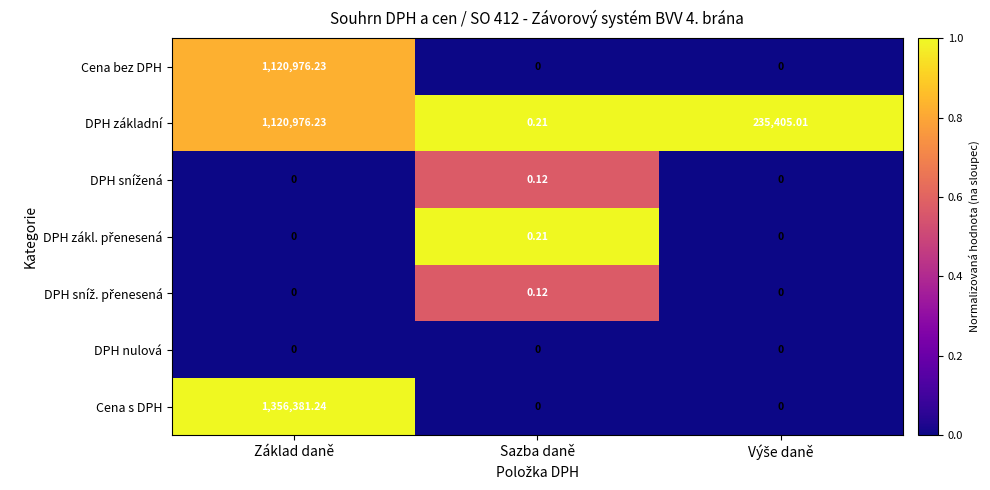

Which category has the highest value across all series?

Základ daně